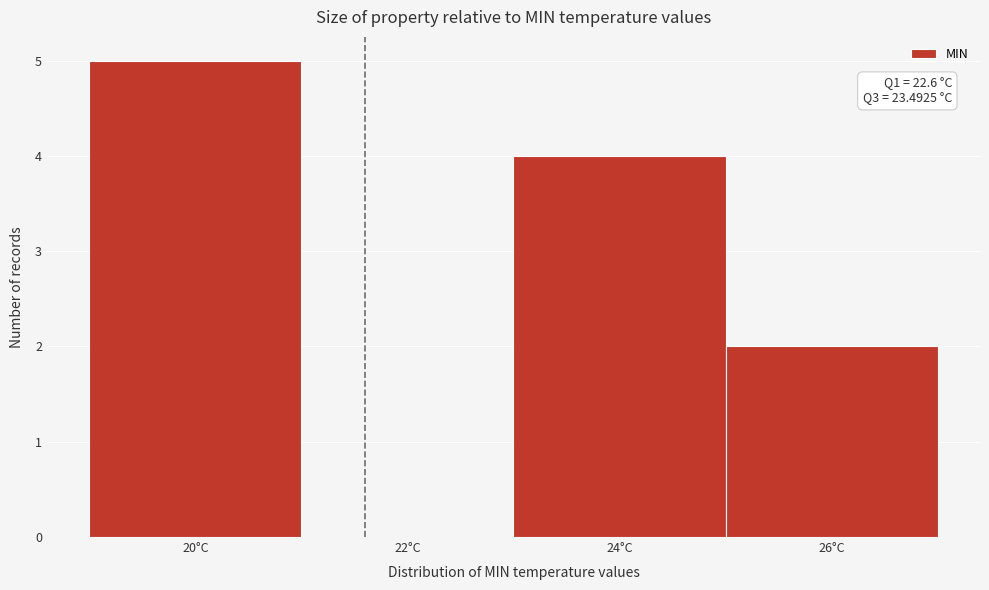

Reading left to right, list all the values displayed in this chart.

20°C=5	22°C=0	24°C=4	26°C=2